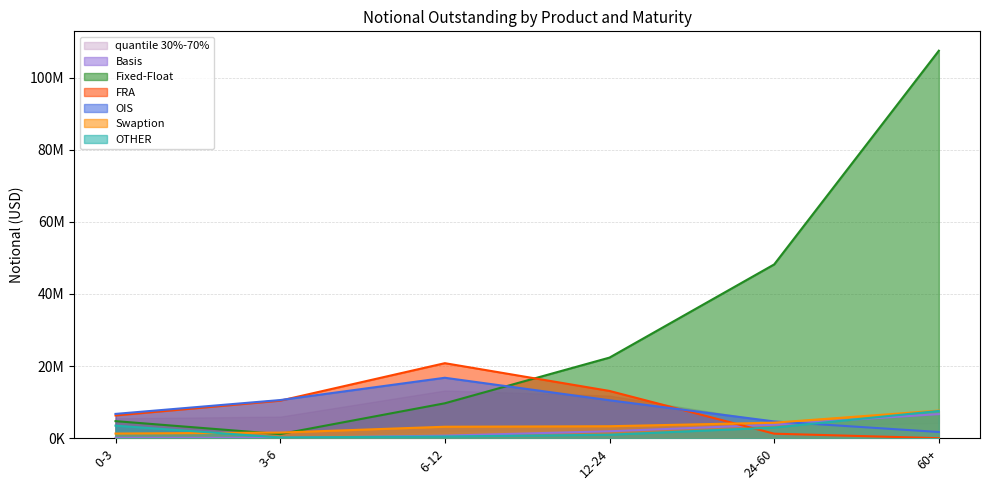

Reading right to left, what are all the values shown in this chart?

Basis: 60+=6678872	24-60=3736237	12-24=1925645	6-12=706059	3-6=84326	0-3=88205
Fixed-Float: 60+=107436631	24-60=48180986	12-24=22347540	6-12=9681485	3-6=1131805	0-3=4729941
FRA: 60+=7977	24-60=1248704	12-24=13099914	6-12=20798973	3-6=10402877	0-3=6306869
OIS: 60+=1717100	24-60=4647123	12-24=10520181	6-12=16753621	3-6=10575111	0-3=6735823
Swaption: 60+=7660068	24-60=4302389	12-24=3316174	6-12=3174858	3-6=1555210	0-3=1284372
OTHER: 60+=7553605	24-60=2951236	12-24=961686	6-12=471810	3-6=208730	0-3=3483591